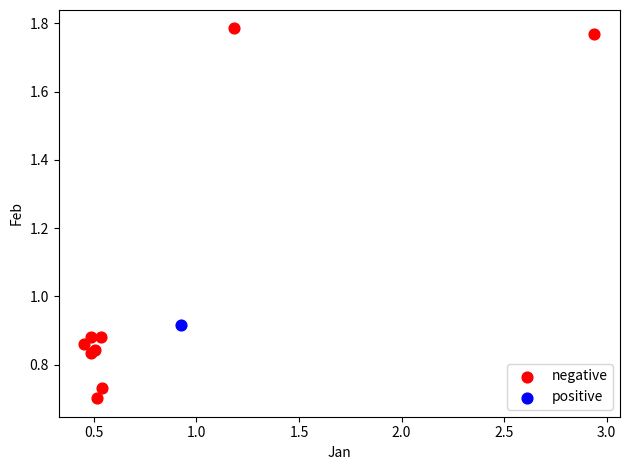

What are all the series names shown in the legend?

negative, positive